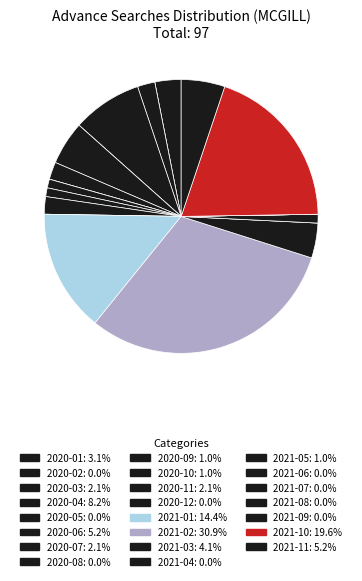

Is there a majority slice in this chart?

No